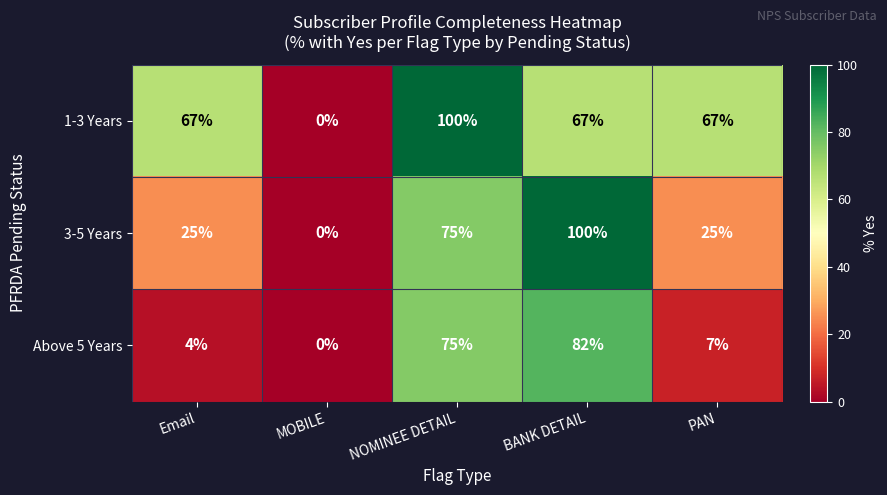

List the labels in order of Above 5 Years value, smallest first.

MOBILE, Email, PAN, NOMINEE DETAIL, BANK DETAIL